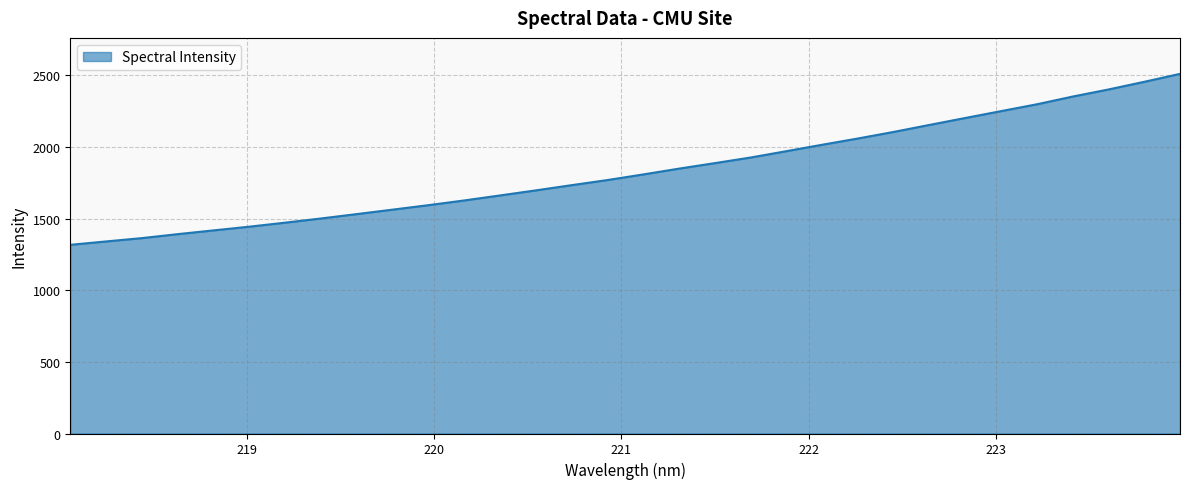

What is the difference between the maximum and minimum values?

1193.2